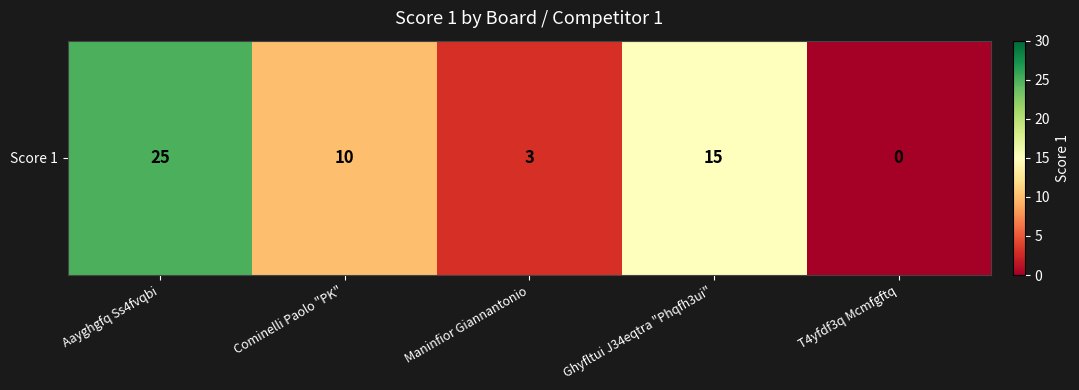

Count the values in the range 3 to 15.

3